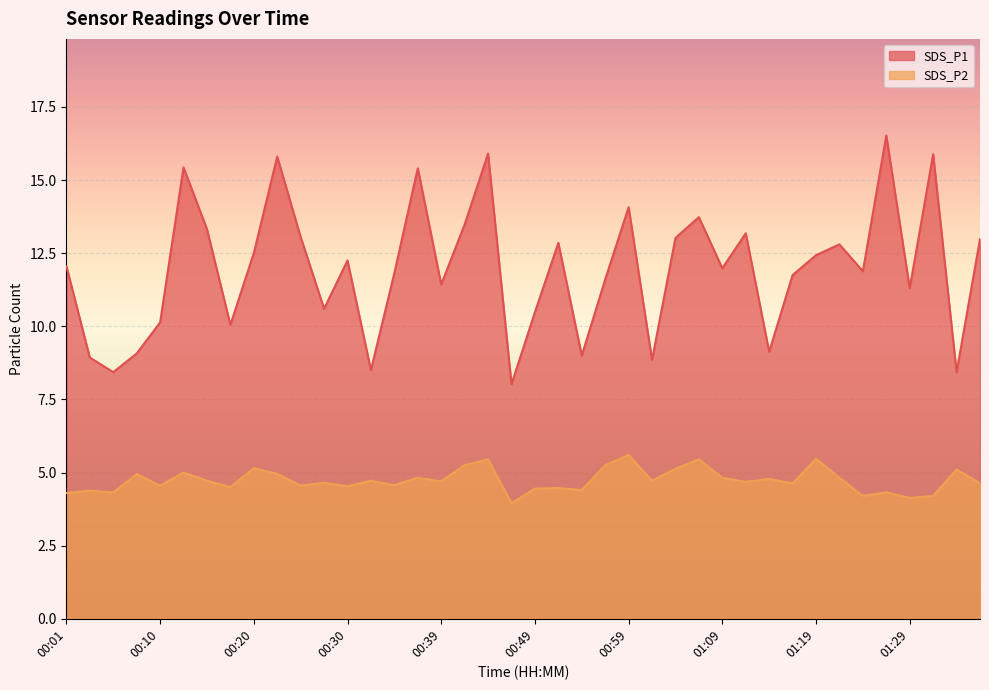

What is the difference between the second highest and minimum values in the SDS_P1 series?

7.9